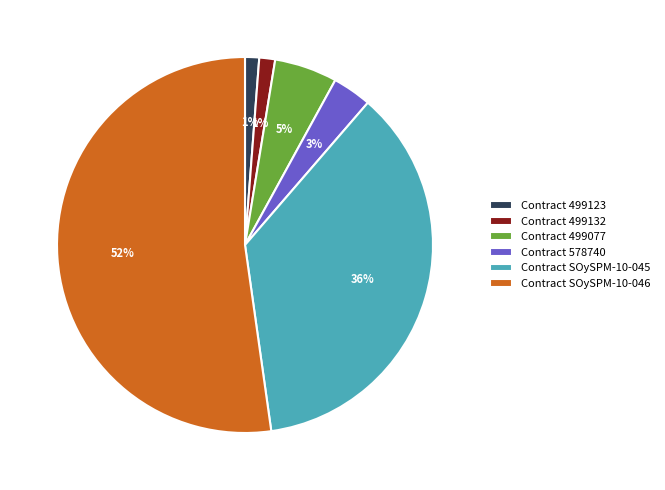

Approximately how many times larger is the value at Contract 578740 compared to Contract 499077?

0.6